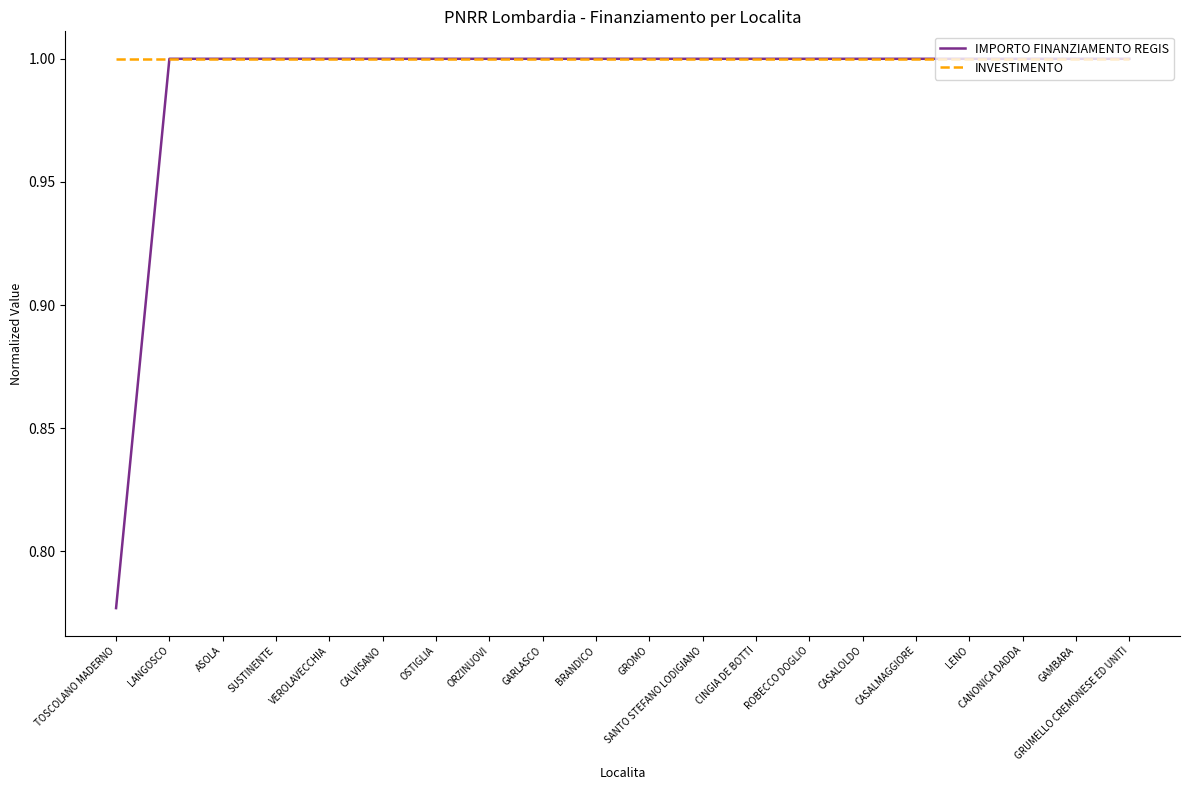

What is the total value across all series at ORZINUOVI?

2.0